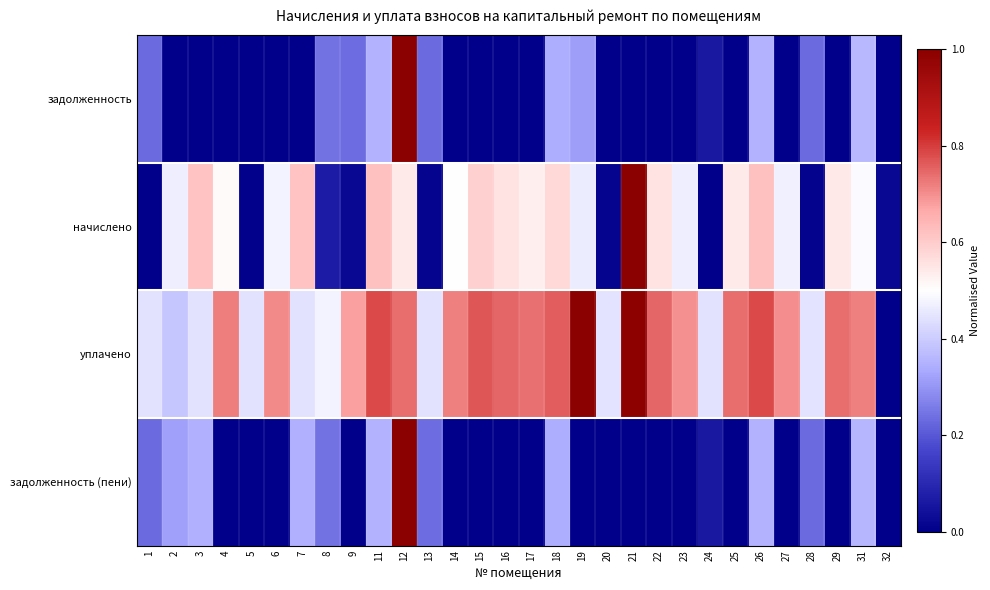

Reading left to right, transcribe all the data shown in this chart.

задолженность: 1=0.2	2=0.0	3=0.0	4=0.0	5=0.0	6=0.0	7=0.0	8=0.2	9=0.2	11=0.3	12=1.0	13=0.2	14=0.0	15=0.0	16=0.0	17=0.0	18=0.3	19=0.3	20=0.0	21=0.0	22=0.0	23=0.0	24=0.1	25=0.0	26=0.3	27=0.0	28=0.2	29=0.0	31=0.4	32=0.0
начислено: 1=0.0	2=0.5	3=0.6	4=0.5	5=0.0	6=0.5	7=0.6	8=0.1	9=0.0	11=0.6	12=0.5	13=0.0	14=0.5	15=0.6	16=0.6	17=0.5	18=0.6	19=0.5	20=0.0	21=1.0	22=0.6	23=0.5	24=0.0	25=0.5	26=0.6	27=0.5	28=0.0	29=0.5	31=0.5	32=0.0
уплачено: 1=0.4	2=0.4	3=0.4	4=0.7	5=0.4	6=0.7	7=0.4	8=0.5	9=0.7	11=0.8	12=0.7	13=0.4	14=0.7	15=0.8	16=0.7	17=0.7	18=0.8	19=1.0	20=0.4	21=1.0	22=0.7	23=0.7	24=0.4	25=0.7	26=0.8	27=0.7	28=0.4	29=0.7	31=0.7	32=0.0
задолженность (пени): 1=0.2	2=0.3	3=0.3	4=0.0	5=0.0	6=0.0	7=0.3	8=0.2	9=0.0	11=0.3	12=1.0	13=0.2	14=0.0	15=0.0	16=0.0	17=0.0	18=0.3	19=0.0	20=0.0	21=0.0	22=0.0	23=0.0	24=0.1	25=0.0	26=0.3	27=0.0	28=0.2	29=0.0	31=0.4	32=0.0